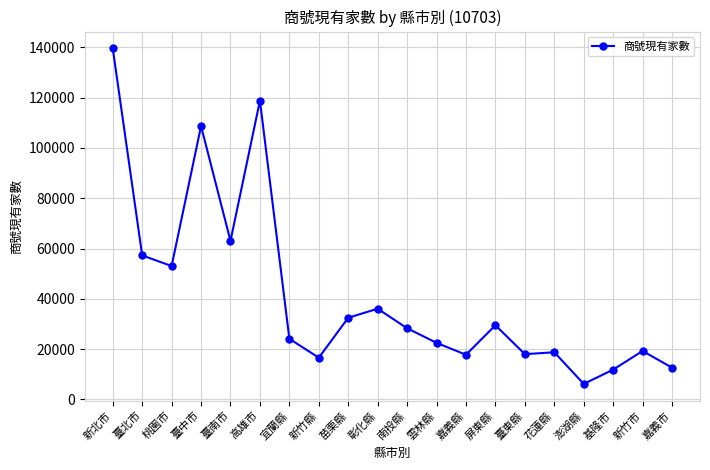

What is the average value?

41712